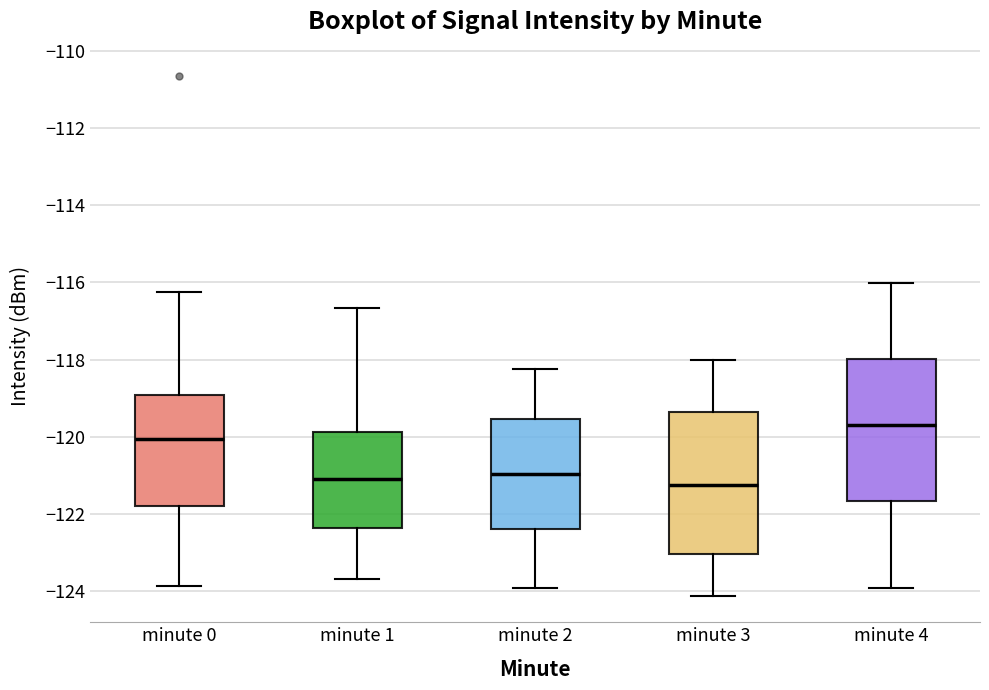

Where is the upper edge of the box for minute 2 on the y-axis? The values are not printed on the chart, so give them approximately, as read against the axis.

-119.6